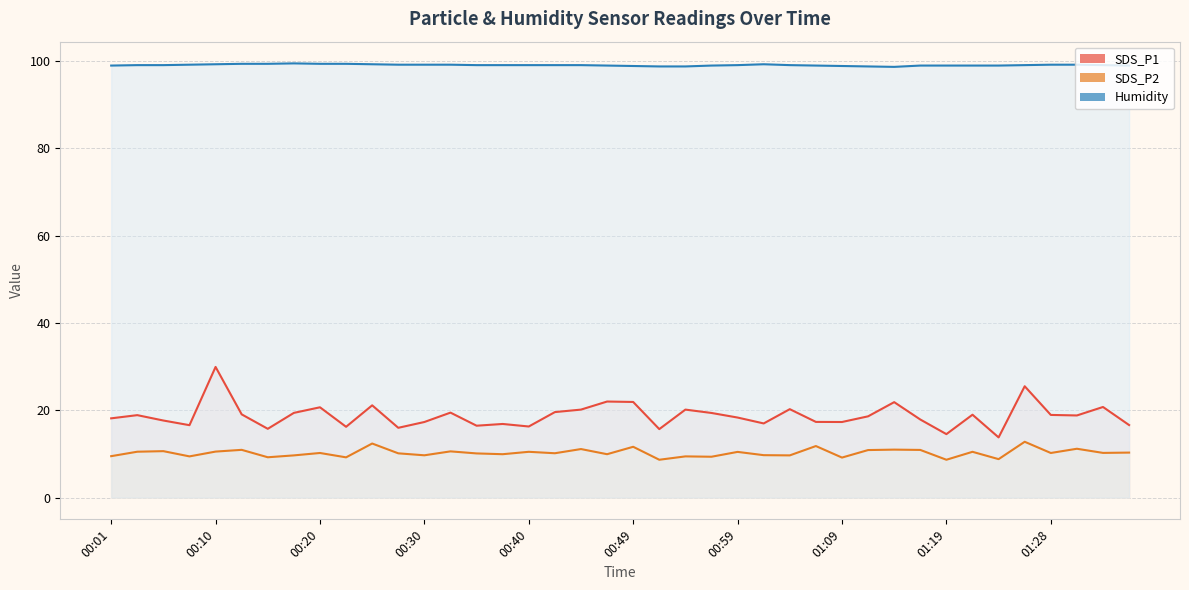

What is the sum of all SDS_P2 values?

410.4